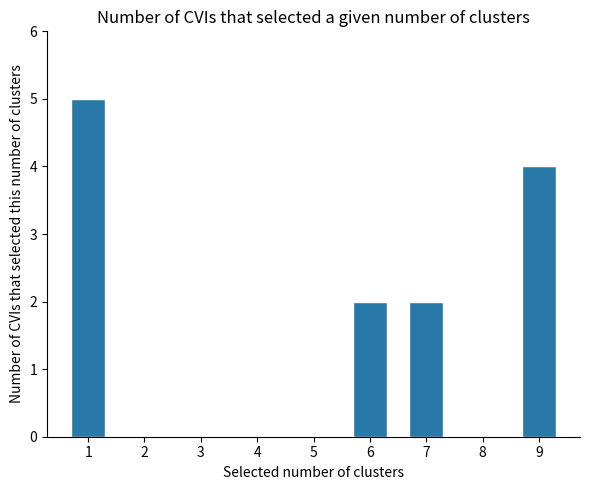

What is the change in value from 5 to 7?

+2